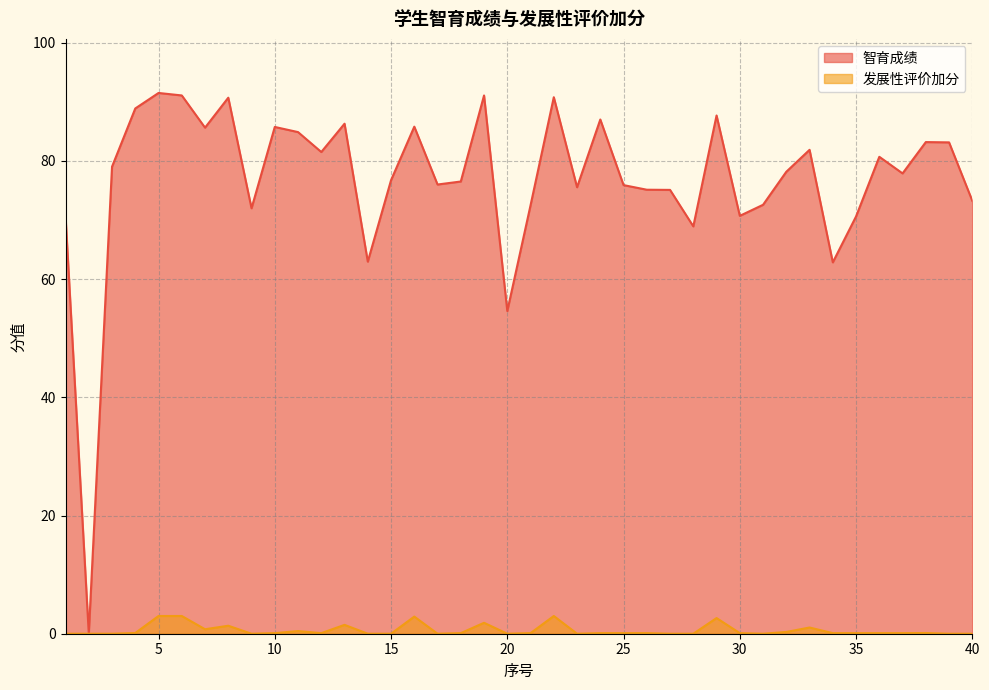

Rank the series by their maximum value, from lowest to highest.

发展性评价加分, 智育成绩